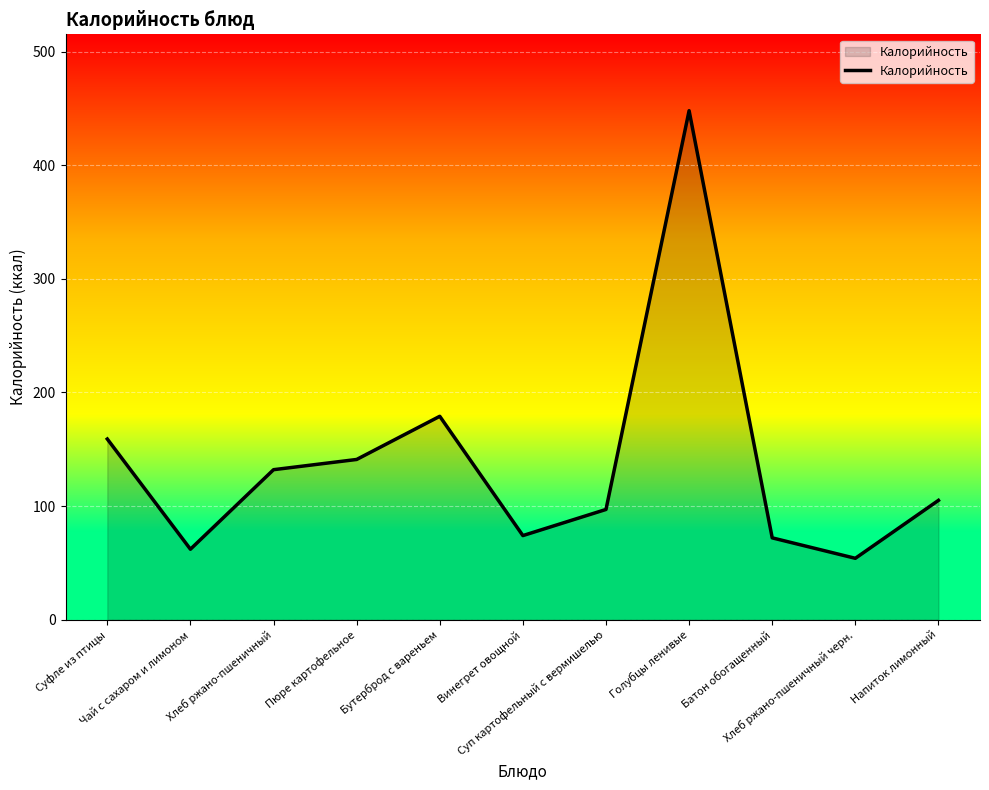

What is the maximum value shown in the chart?

448